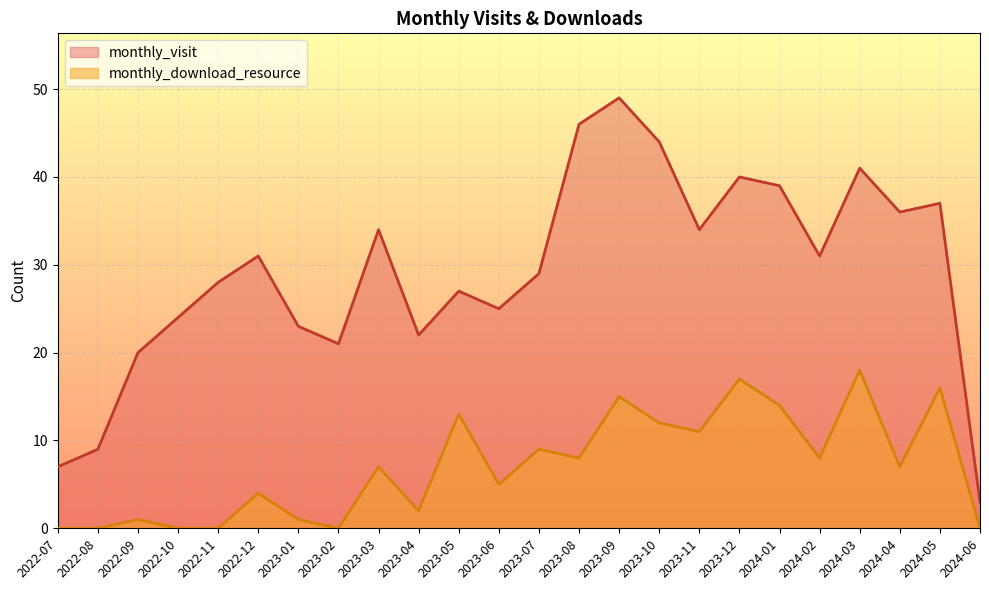

Which series has the largest total across all categories?

monthly_visit